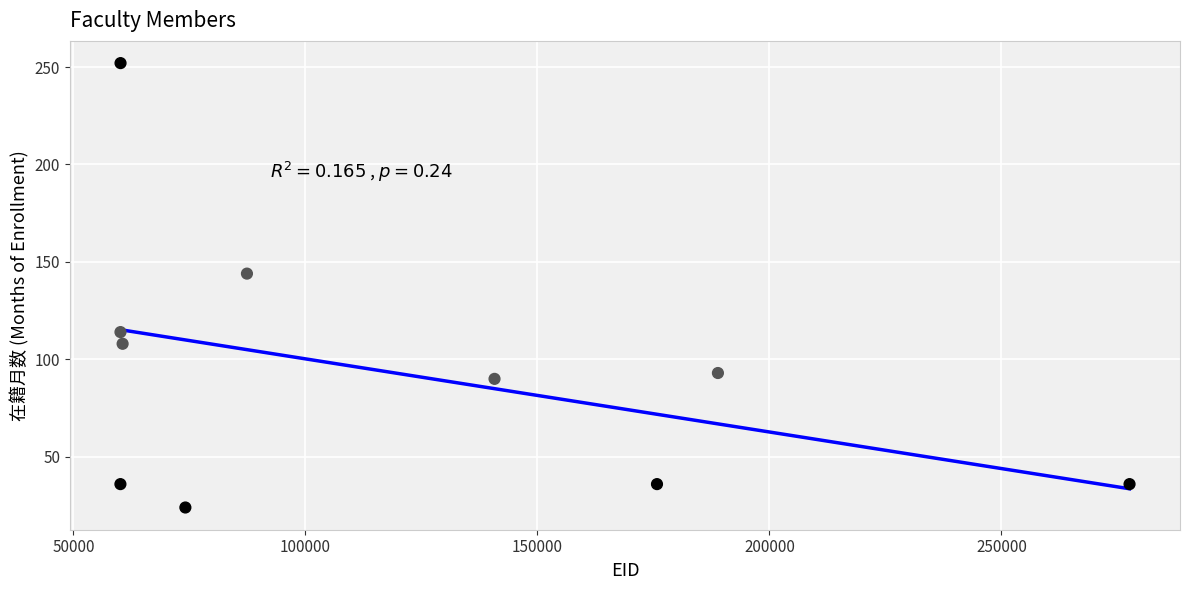

What Y value in the scatter plot is closest to 138?

144